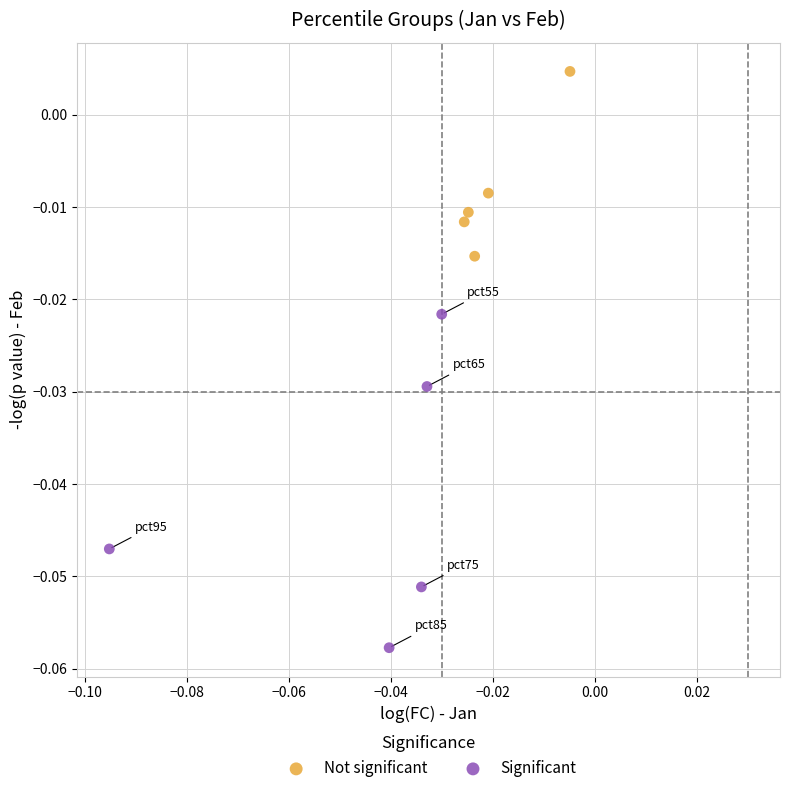

Which series contains the lowest Y value?

Significant